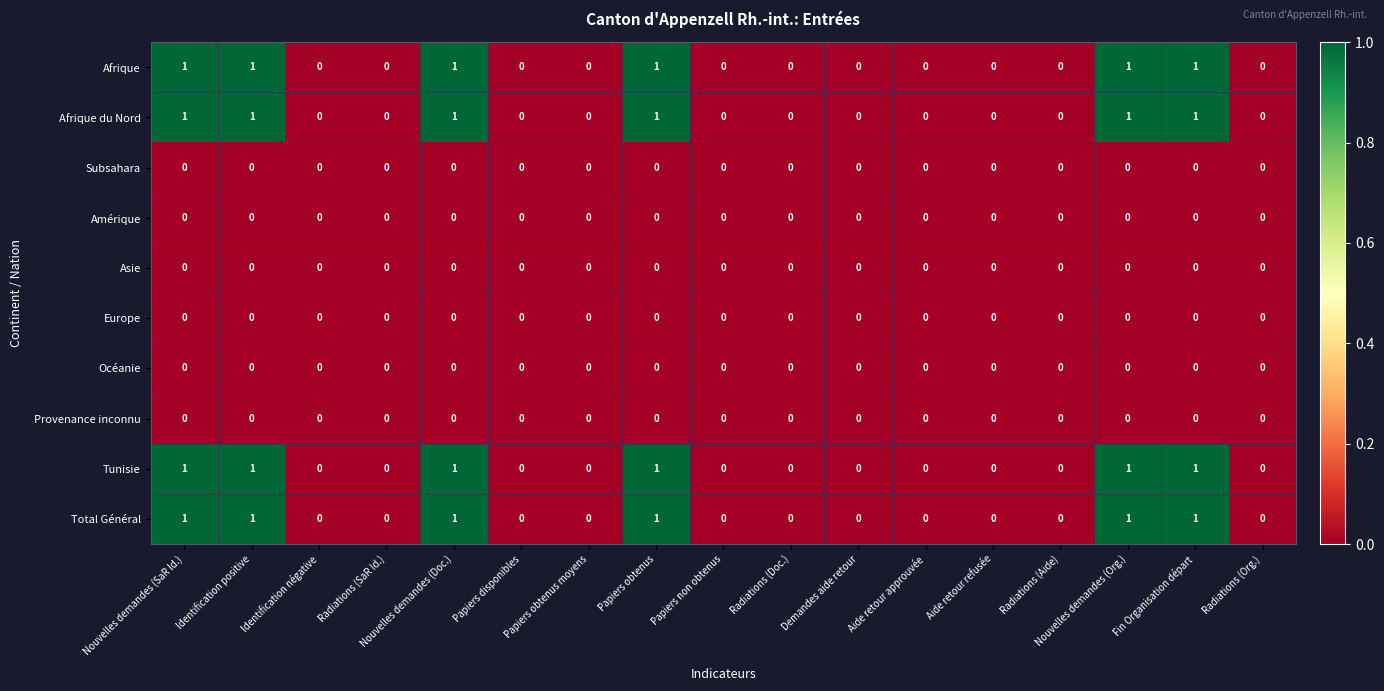

Is the value of Afrique at Nouvelles demandes (Doc.) greater than the value of Subsahara at Papiers obtenus moyens?

Yes